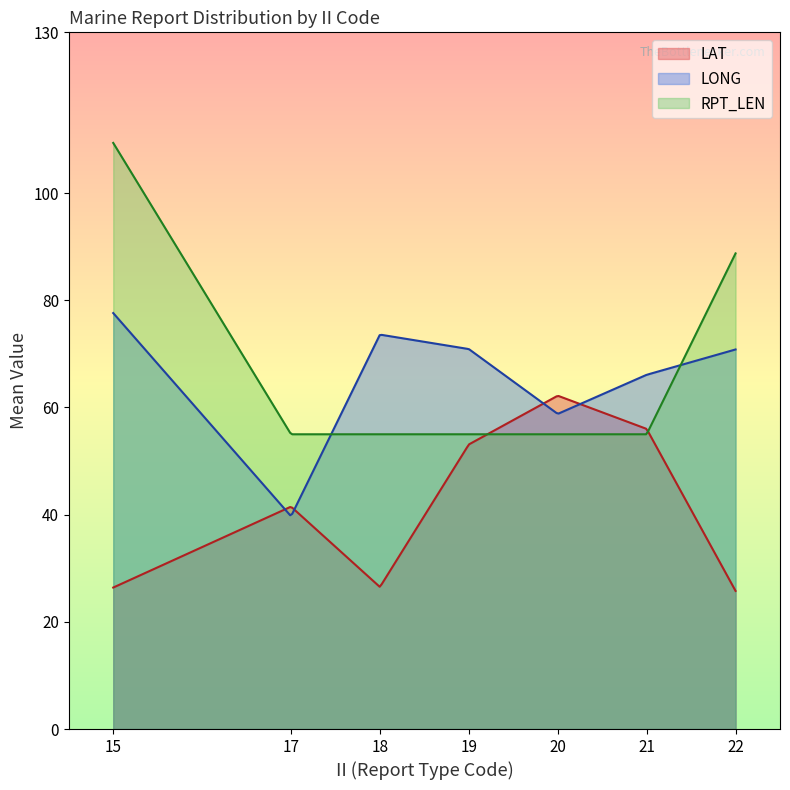

Which series has the largest range (max minus min)?

RPT_LEN